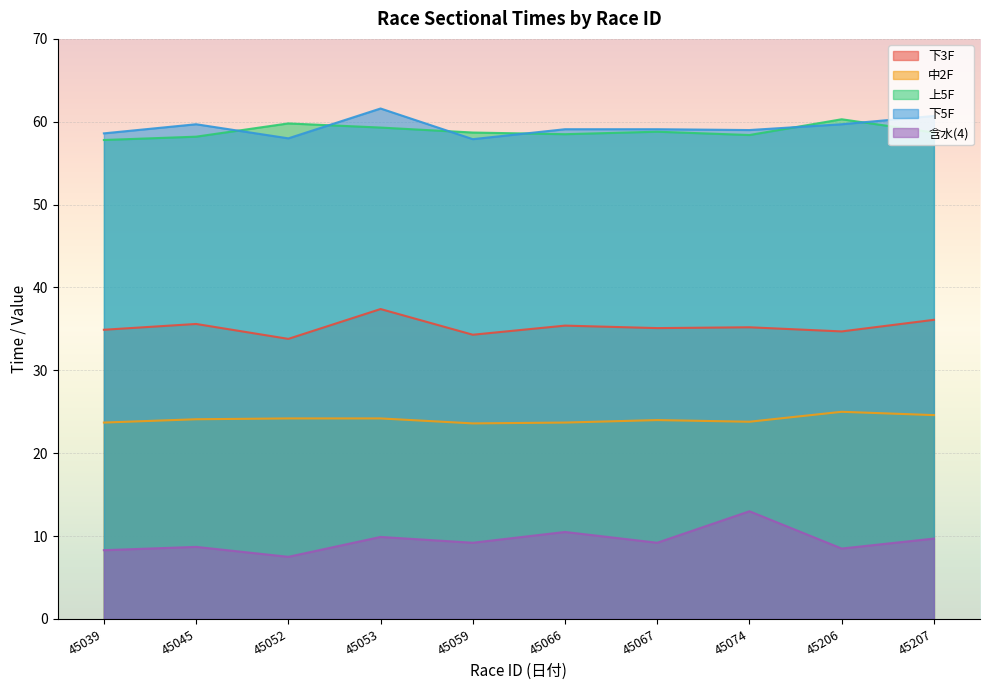

What value does the 下3F series have at 45206?

34.7